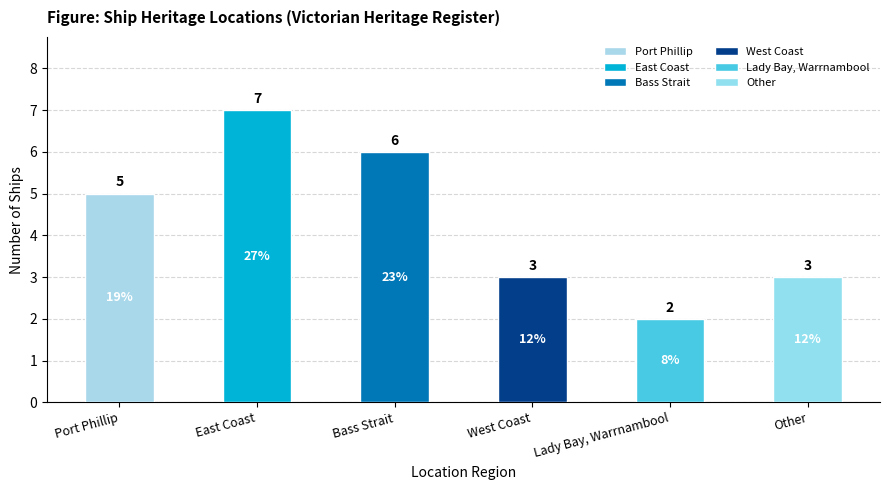

How many categories are shown in the chart?

6